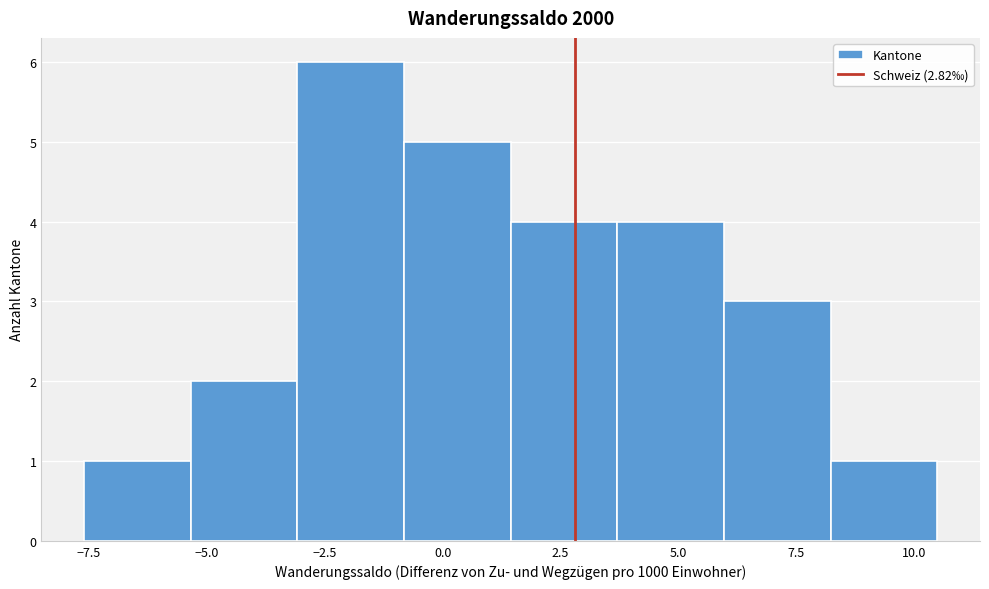

Over which range of the x-axis is the bar tallest?

-3.0 to -1.0